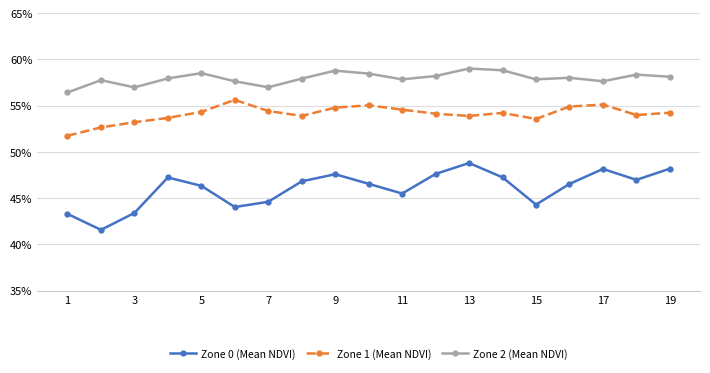

Does the chart display data point markers on the line(s)?

Yes